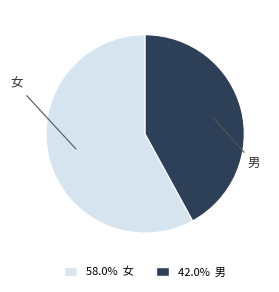

What is the ratio of the value at 58.0% 女 to the value at 42.0% 男?

1.4